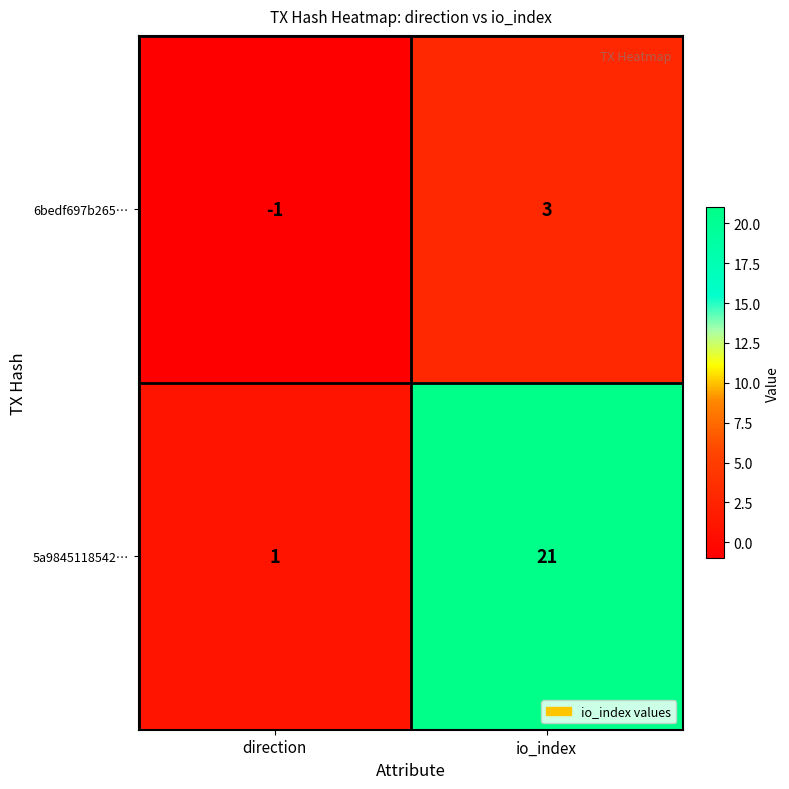

Rank the series by their maximum value, from highest to lowest.

5a9845118542…, 6bedf697b265…